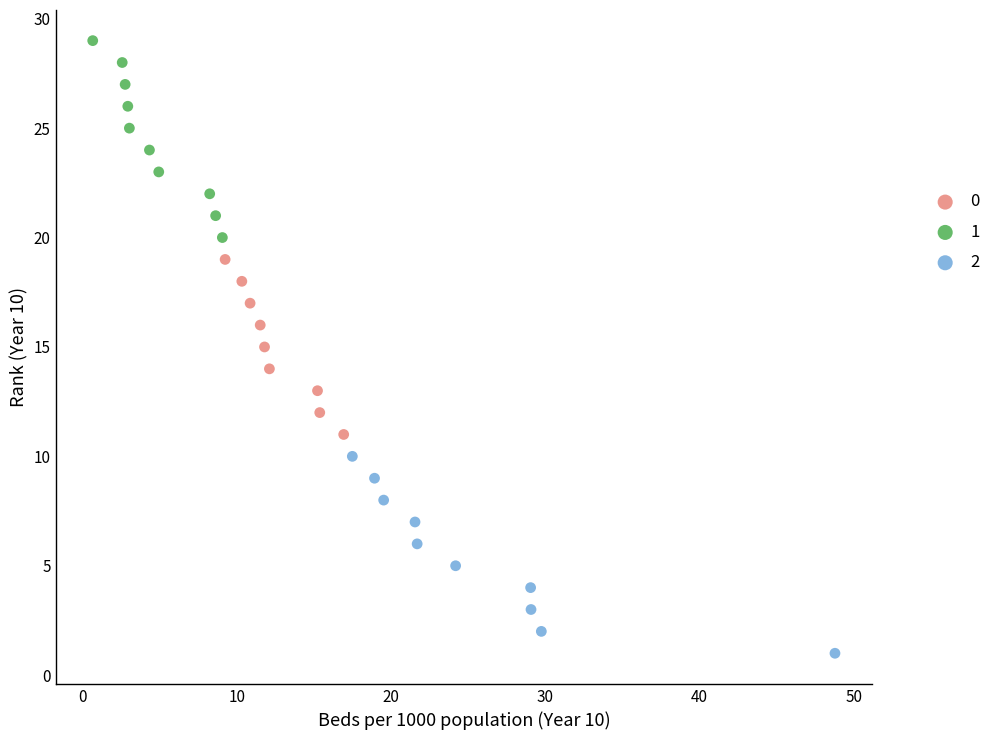

What are all the series names shown in the legend?

0, 1, 2